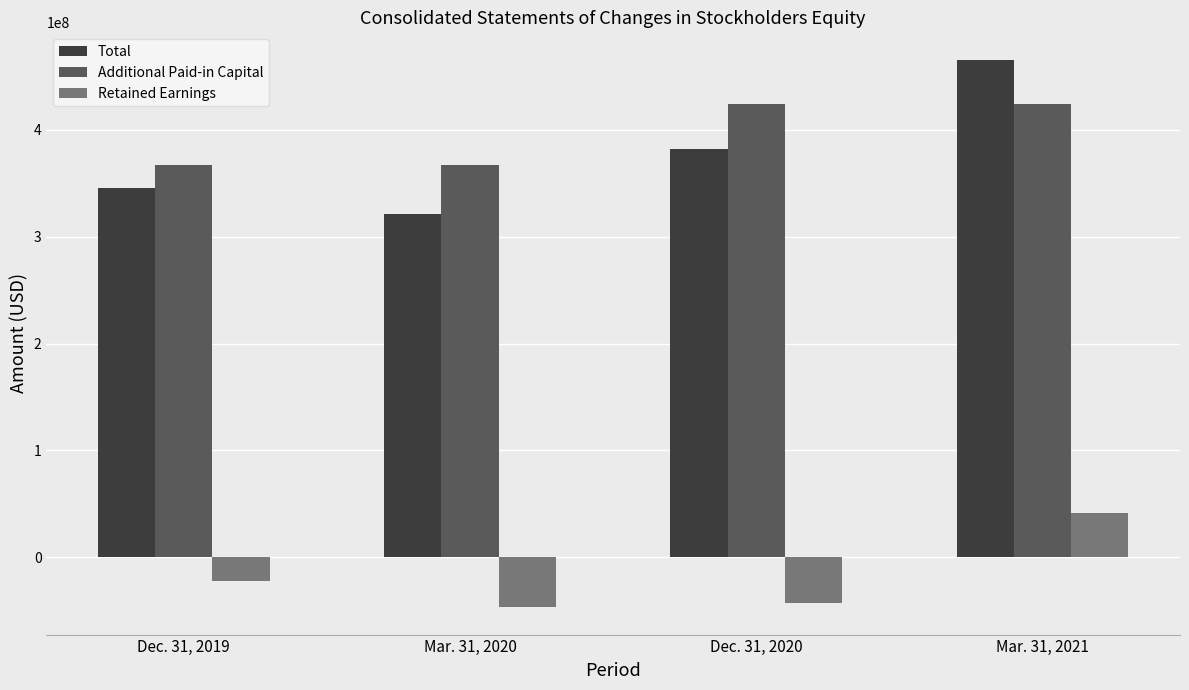

What is the spread (max minus min) of values at Mar. 31, 2021?

423573021